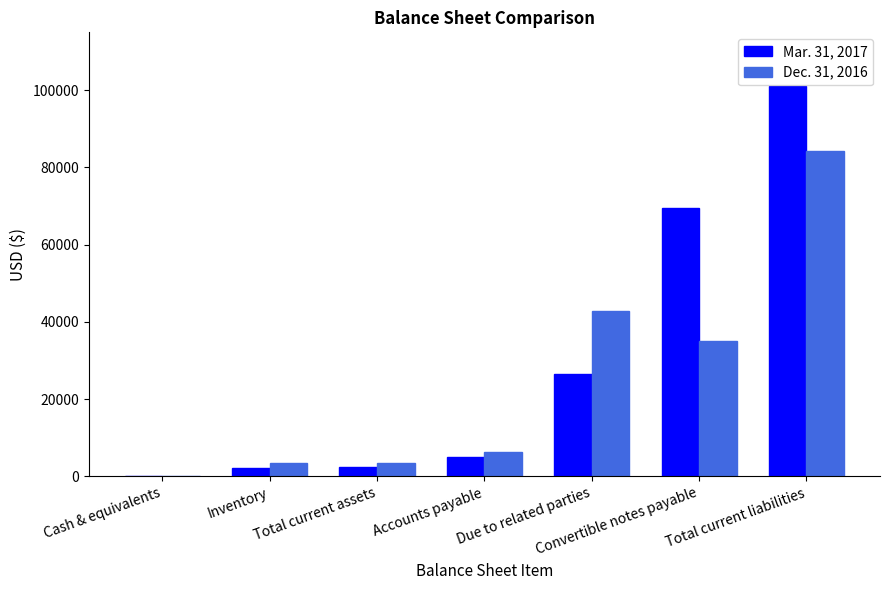

What is the total value across all series at Due to related parties?

69416